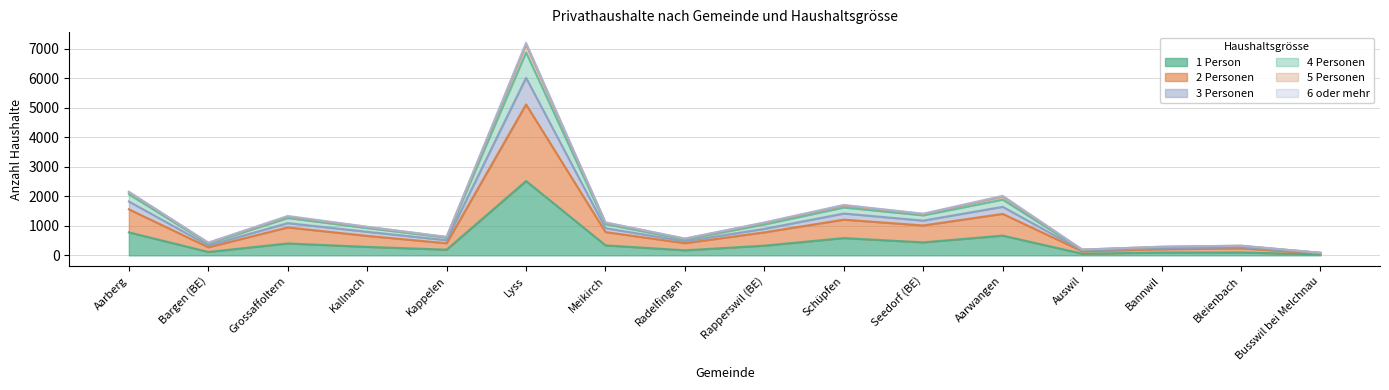

True or false: 5 Personen has a value of 465 at Bannwil.

False